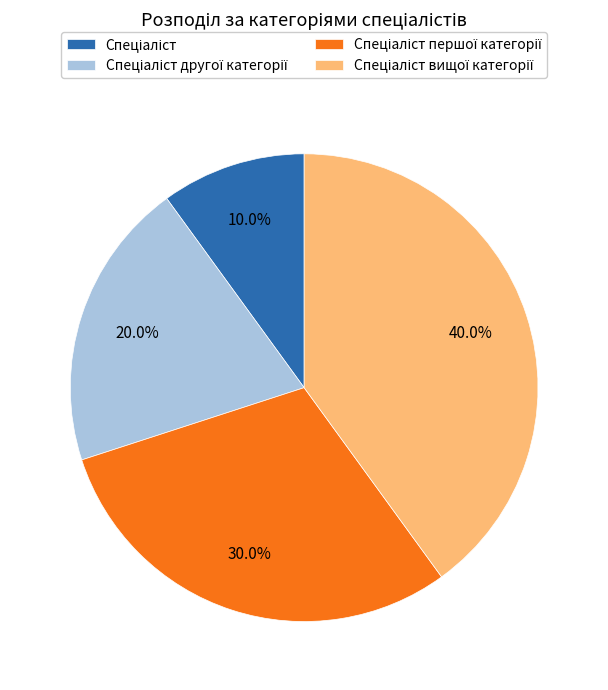

To the nearest percent, what is the difference between the largest and smallest slice percentages?

30%